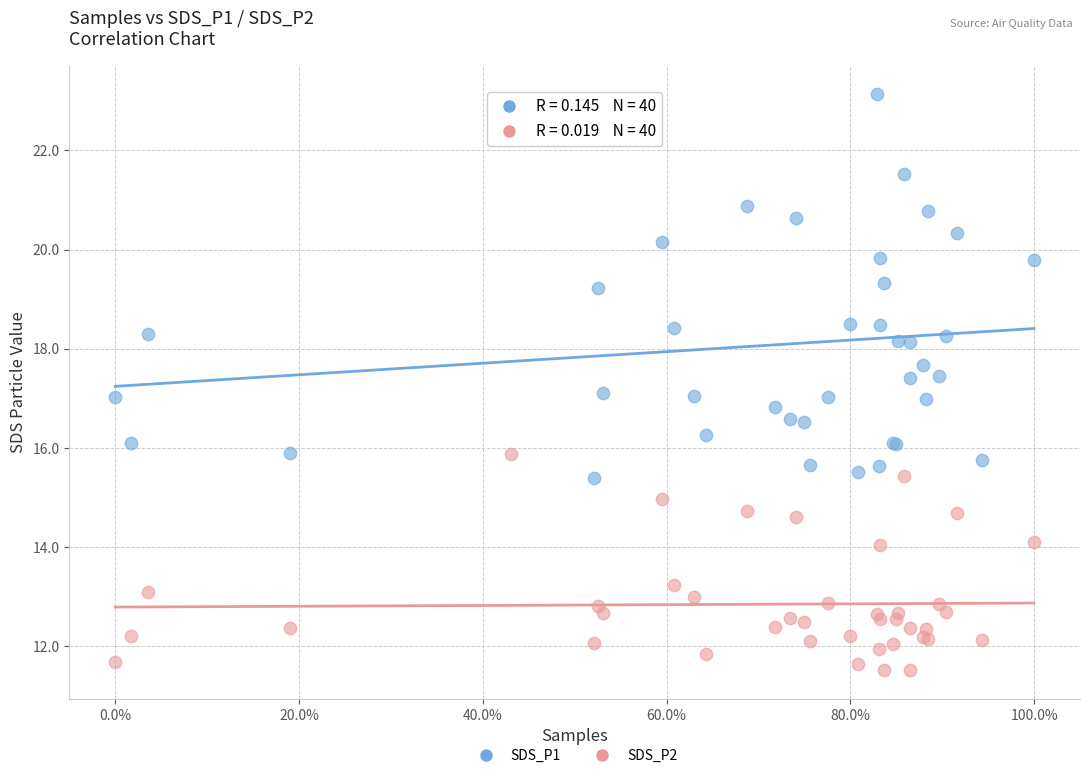

What is the X range (max minus min) for the scatter plot?

1.0